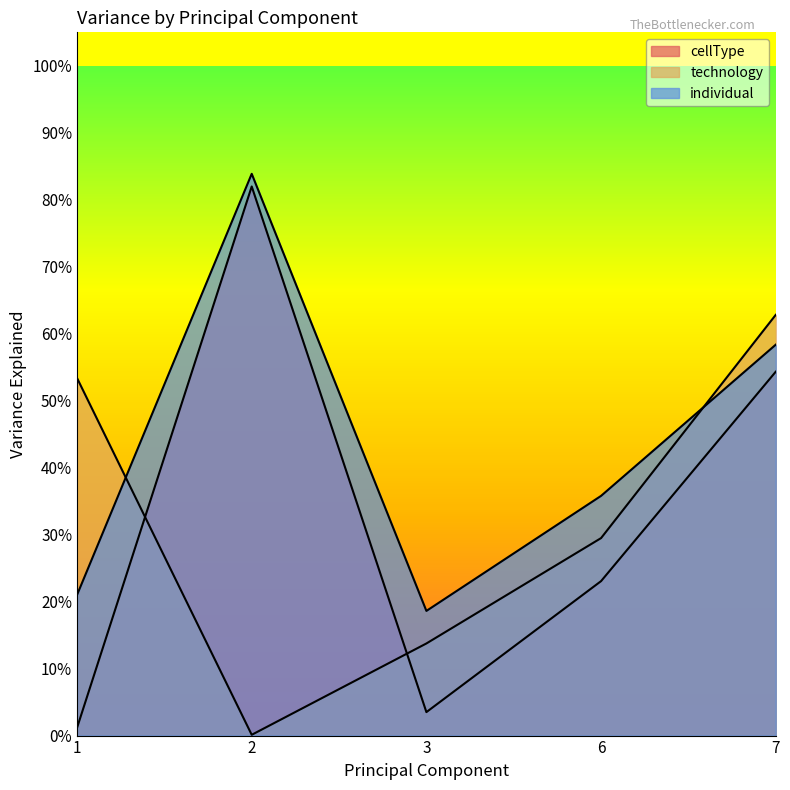

What is the value of the technology point at the 5th from the left?

0.6